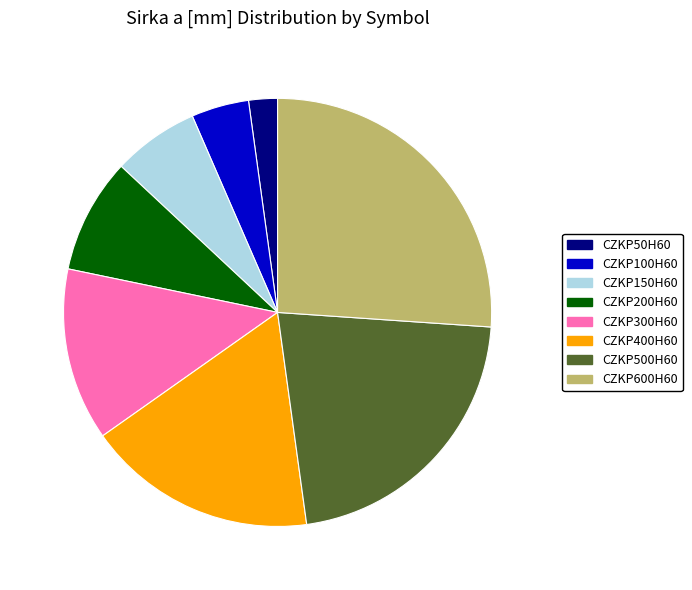

Which has a higher value, CZKP100H60 or CZKP500H60?

CZKP500H60